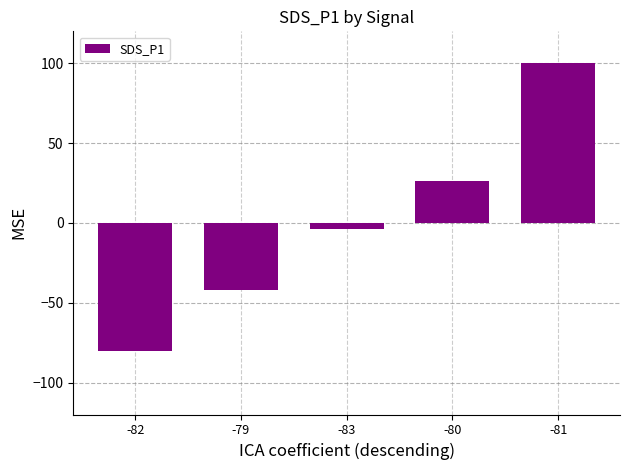

Reading left to right, what are all the values shown in this chart?

-82=-80.3	-79=-42.3	-83=-3.6	-80=26.1	-81=100.0